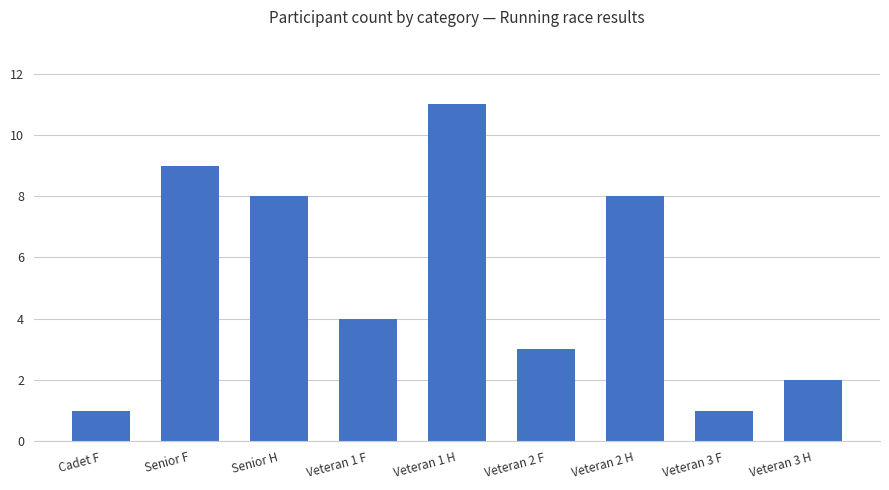

Does the chart contain stacked bars?

No